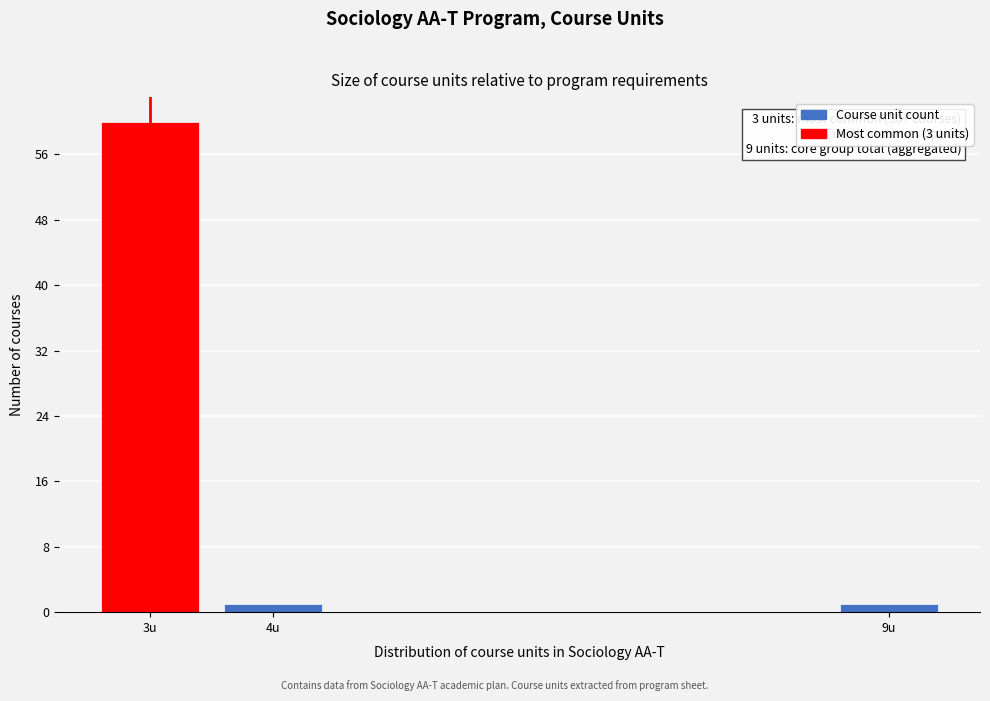

Reading left to right, transcribe all the data shown in this chart.

3u=60	4u=1	9u=1